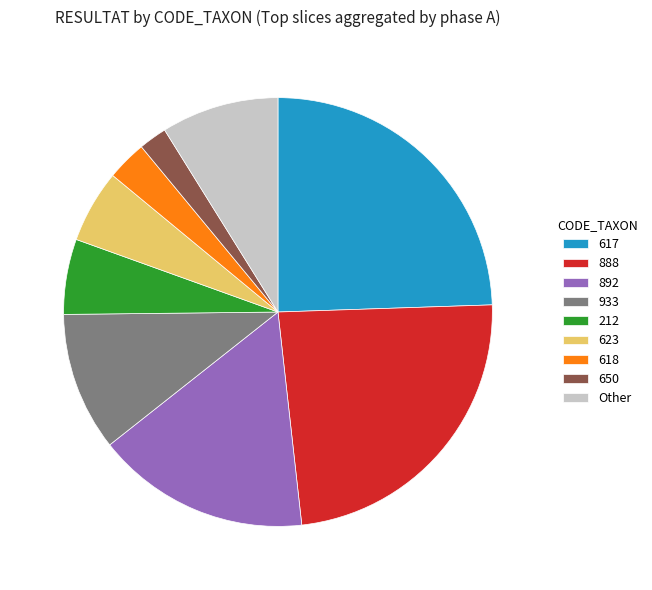

Combined, do 650 and 933 account for over 50%?

No